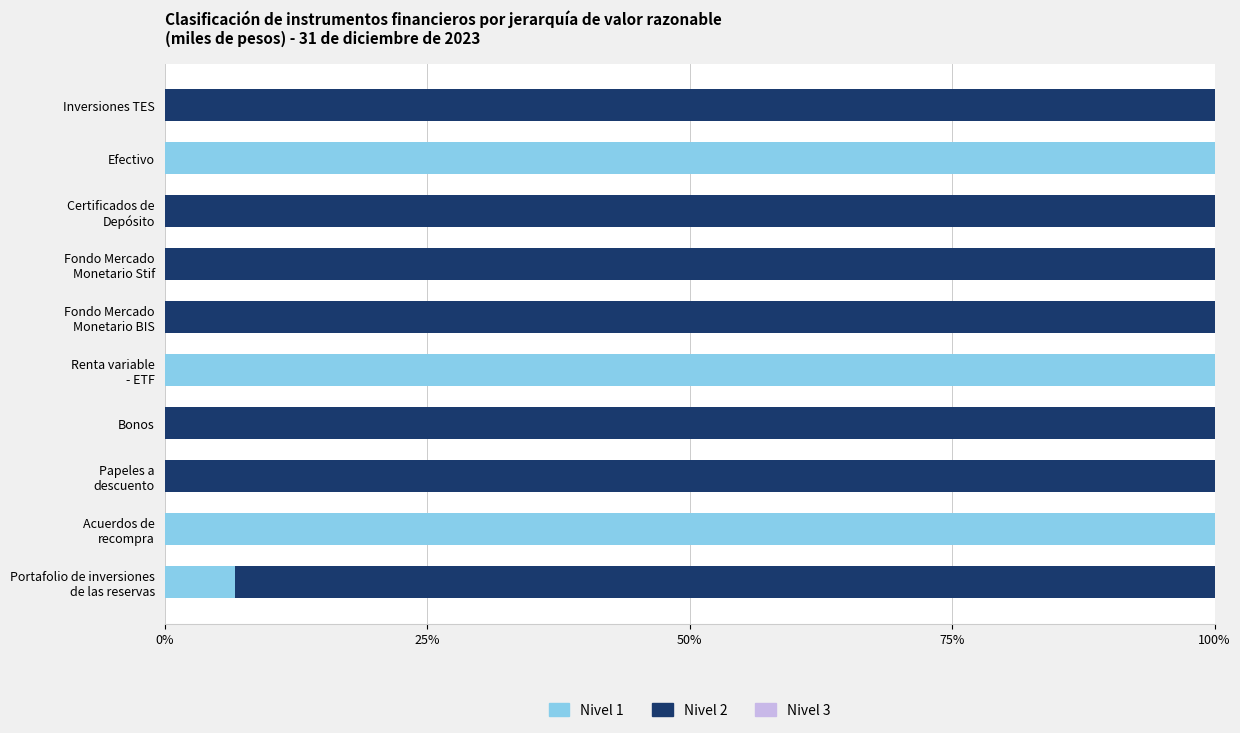

True or false: Nivel 1 has a value of 0.0 at Inversiones TES.

True